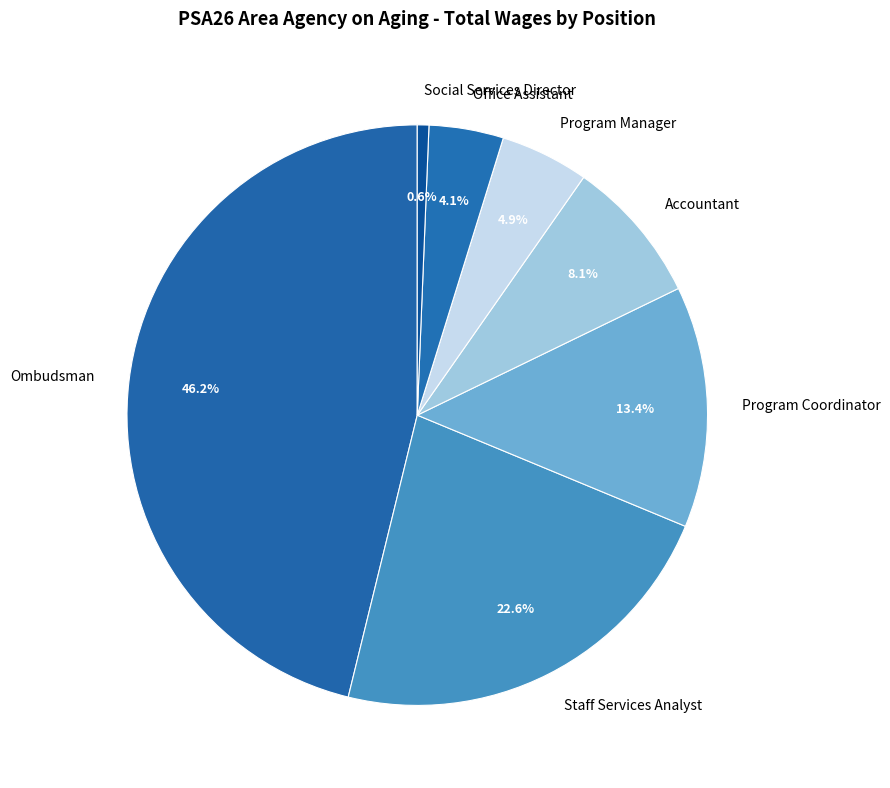

Rank the categories by value from lowest to highest.

Social Services Director, Office Assistant, Program Manager, Accountant, Program Coordinator, Staff Services Analyst, Ombudsman